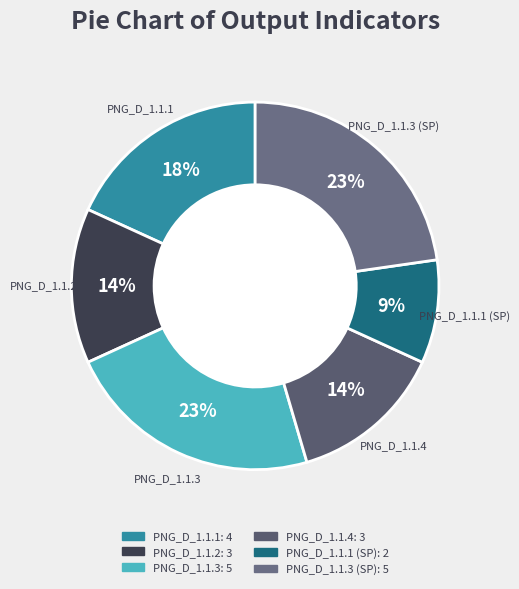

Rank the categories by value from lowest to highest.

PNG_D_1.1.1 (SP), PNG_D_1.1.2, PNG_D_1.1.4, PNG_D_1.1.1, PNG_D_1.1.3, PNG_D_1.1.3 (SP)